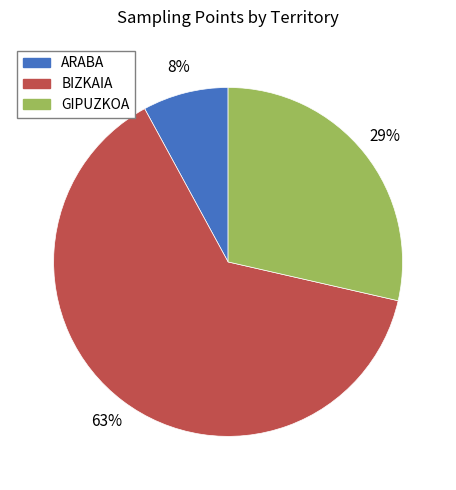

True or false: BIZKAIA accounts for 63% of the total.

True